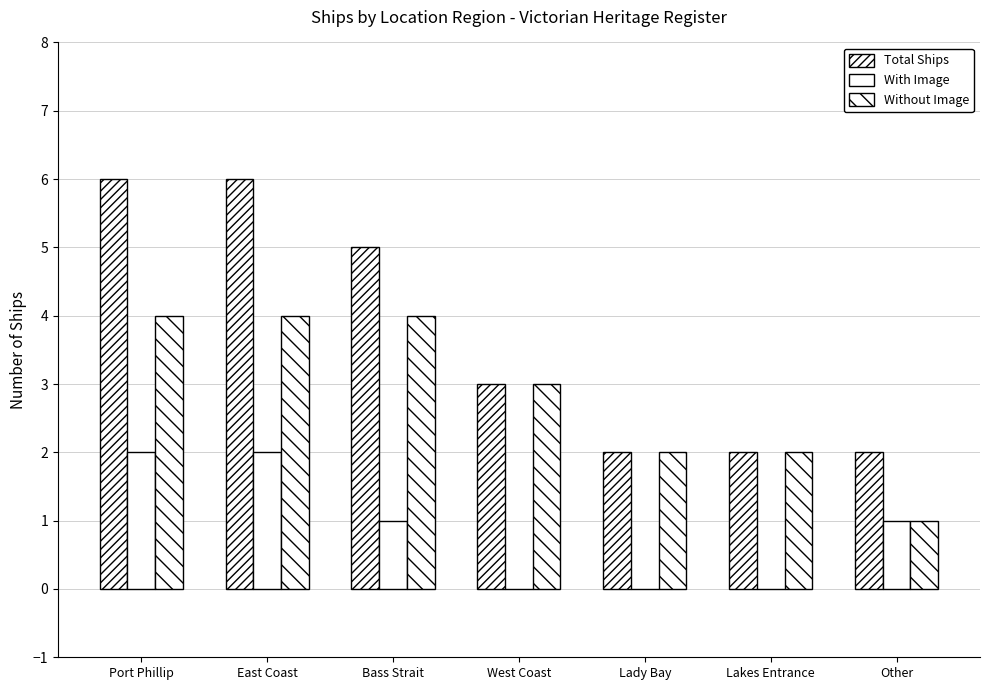

What position from the left is Bass Strait?

3